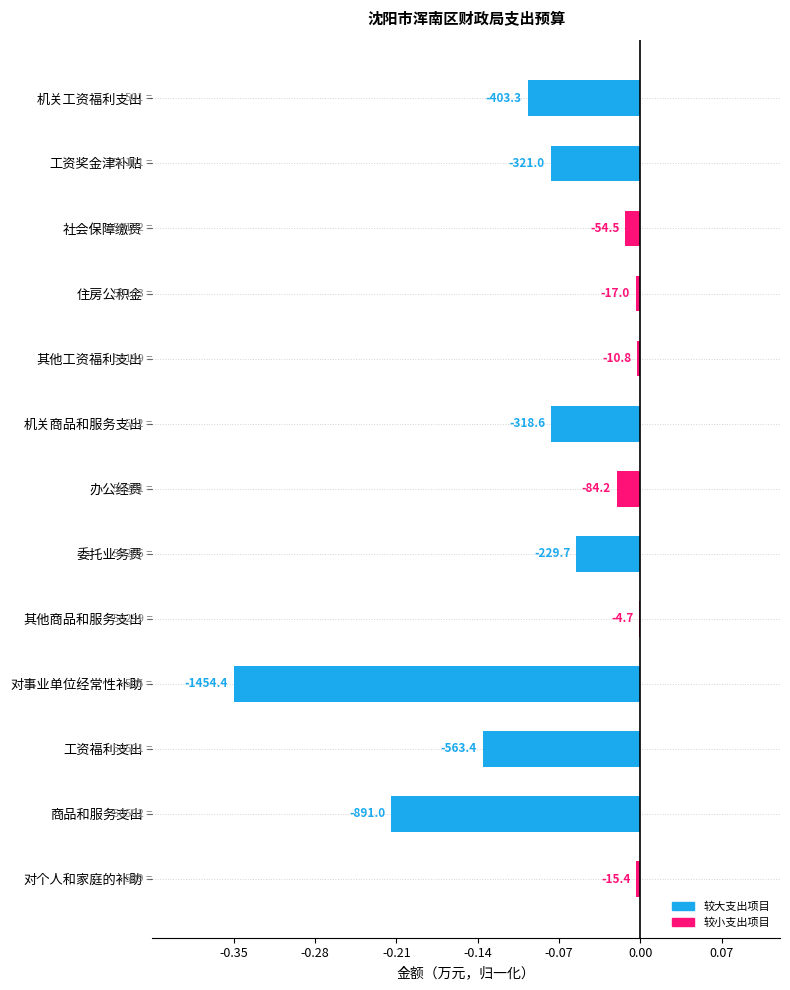

What is the minimum value shown in the chart?

-0.3